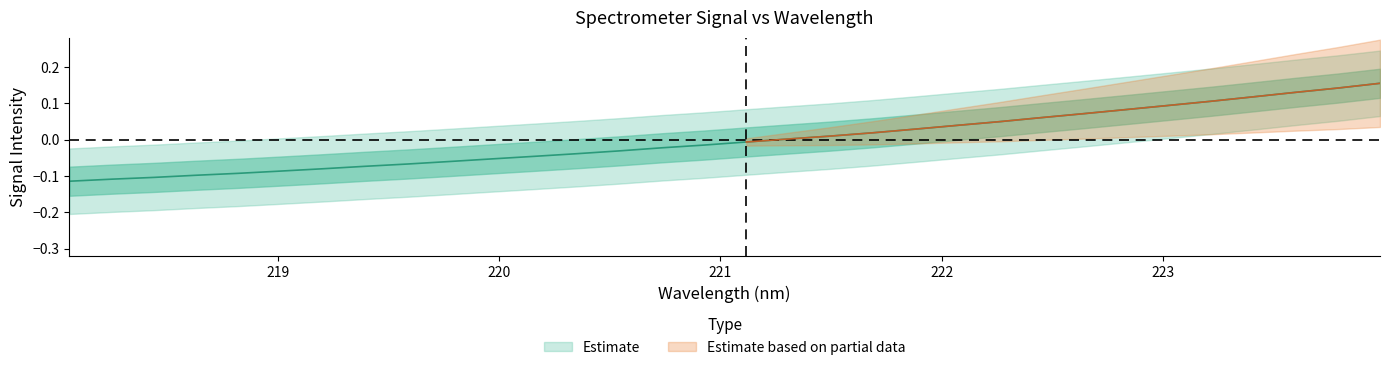

What is the difference between the values at 219.589 and 222.4538?

0.1